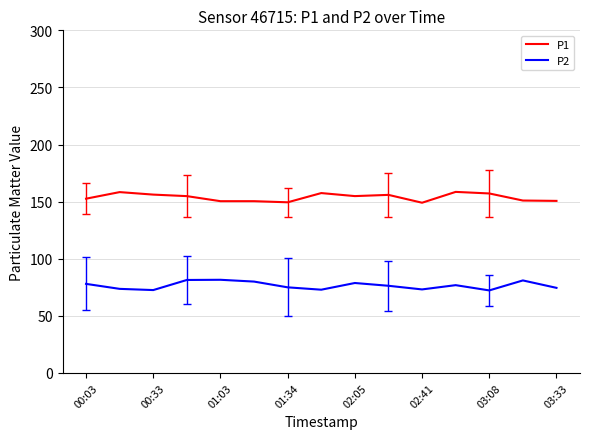

List the series in order of their overall mean, highest first.

P1, P2